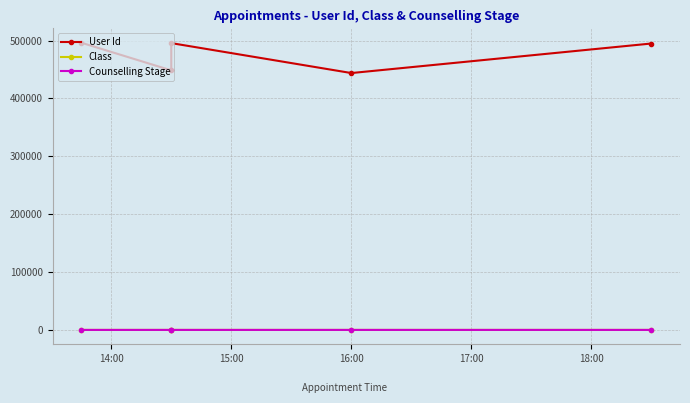

Reading left to right, list all the values displayed in this chart.

User Id: 496266	448399	495544	443816	494870
Class: 12	10	12	10	11
Counselling Stage: 1	1	1	2	1